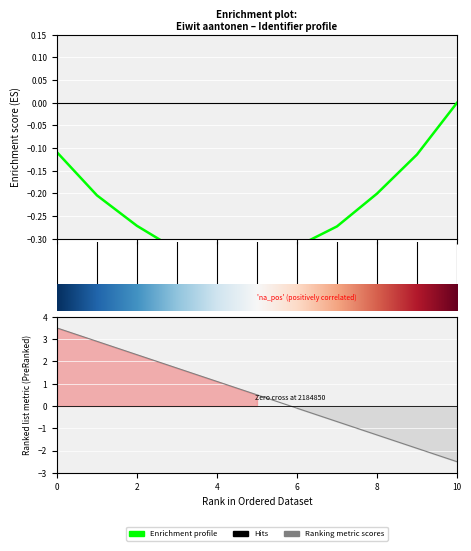

True or false: there are more than 1 points higher than both neighbors.

False